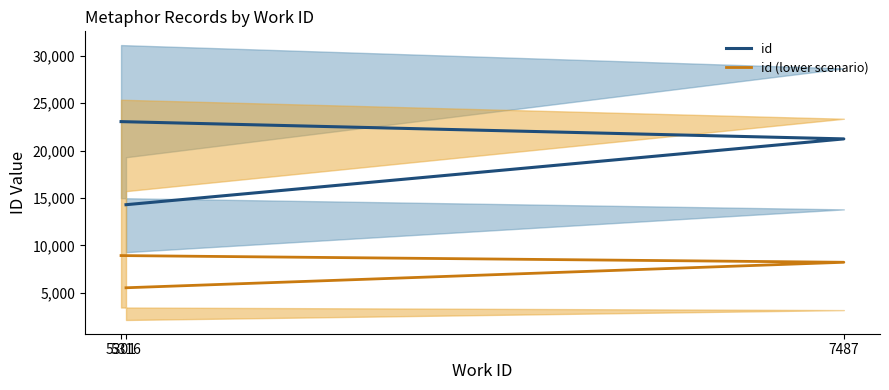

Count the number of categories in the chart.

3